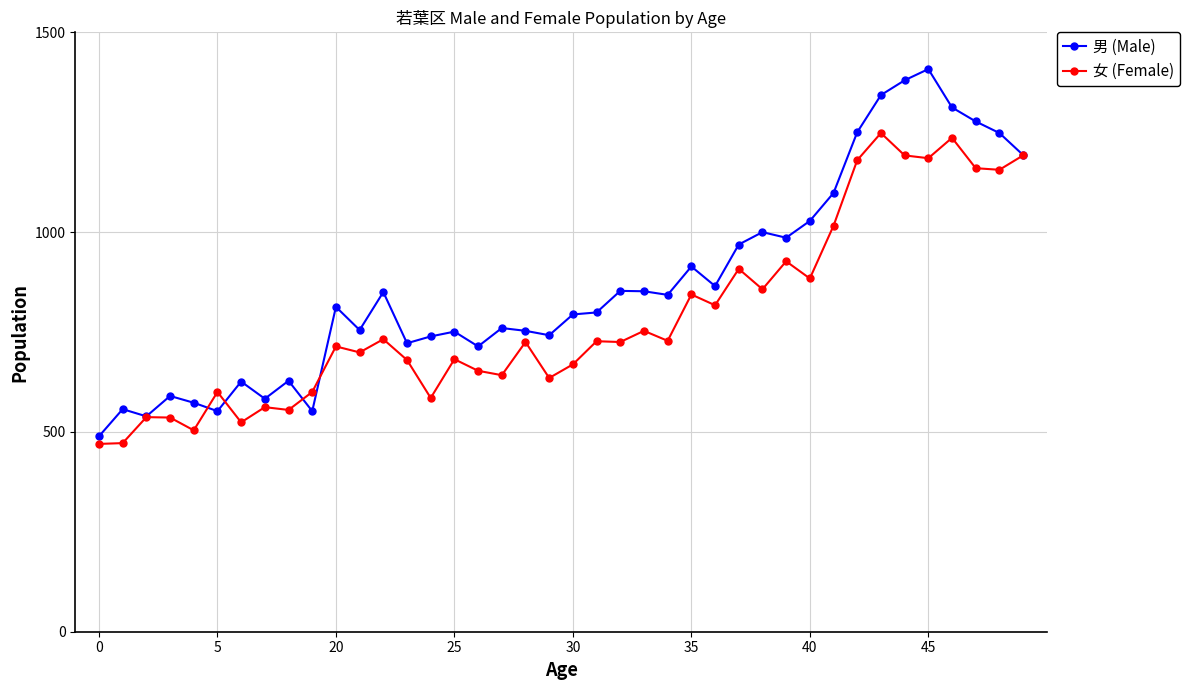

List the series in order of their overall mean, lowest first.

女 (Female), 男 (Male)